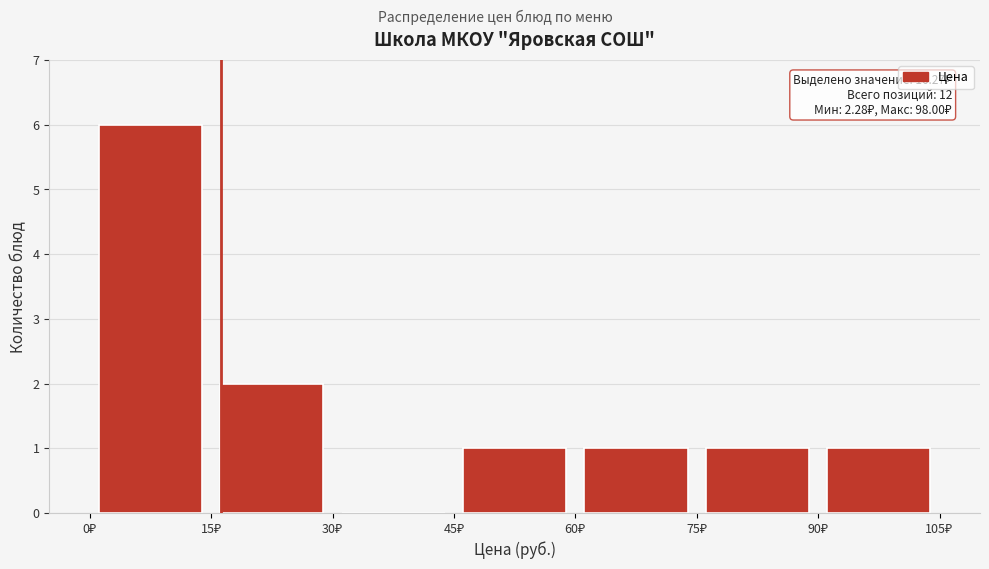

Which range on the x-axis has the tallest bar?

0 to 15